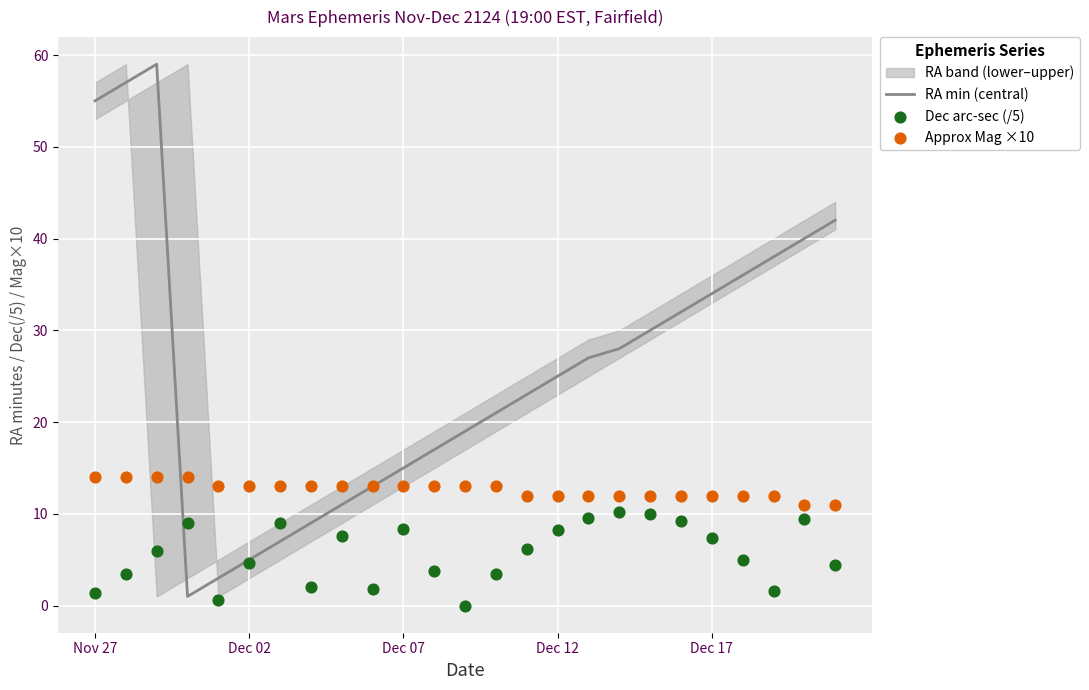

The RA min (central) series shows 25 at Dec 12. True or false?

True